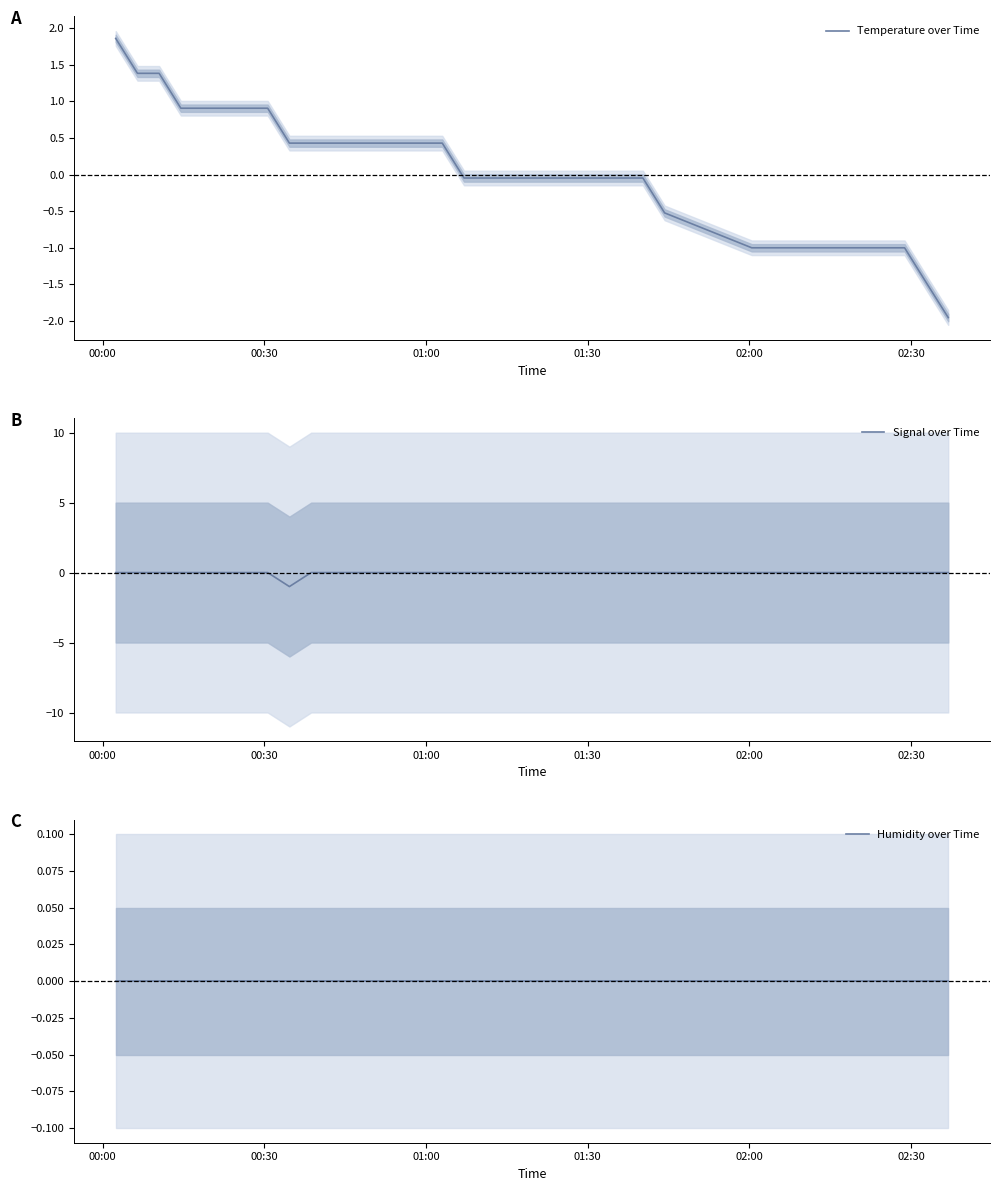

What is the maximum value for Temperature over Time?

1.9